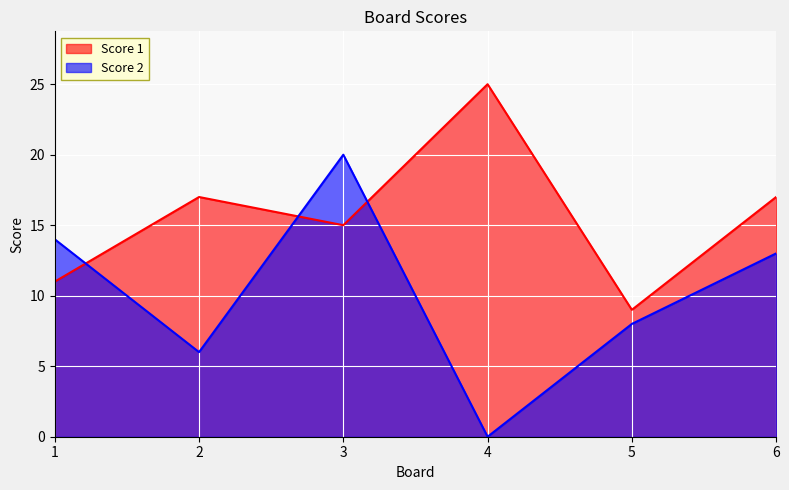

What is the minimum value for Score 1?

9